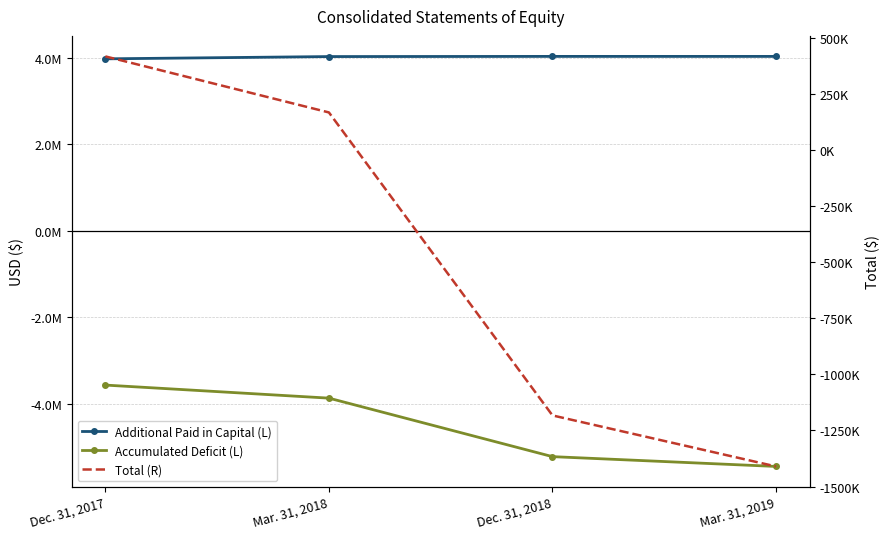

What position from the left is Dec. 31, 2018?

3